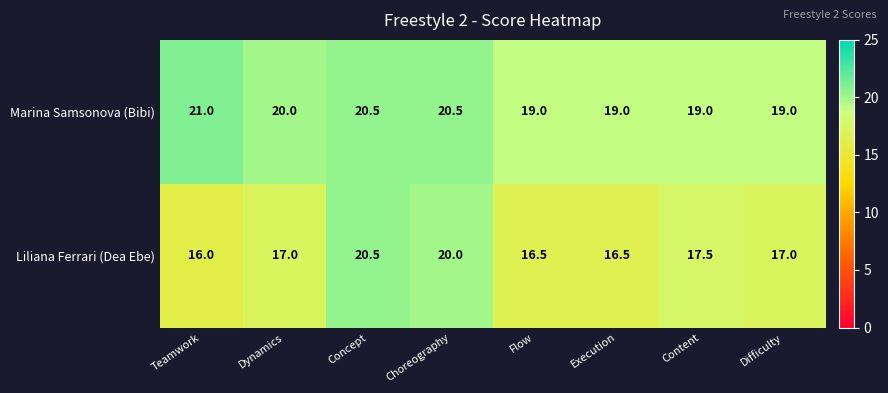

Reading left to right, transcribe all the data shown in this chart.

Marina Samsonova (Bibi): 21.0	20.0	20.5	20.5	19.0	19.0	19.0	19.0
Liliana Ferrari (Dea Ebe): 16.0	17.0	20.5	20.0	16.5	16.5	17.5	17.0